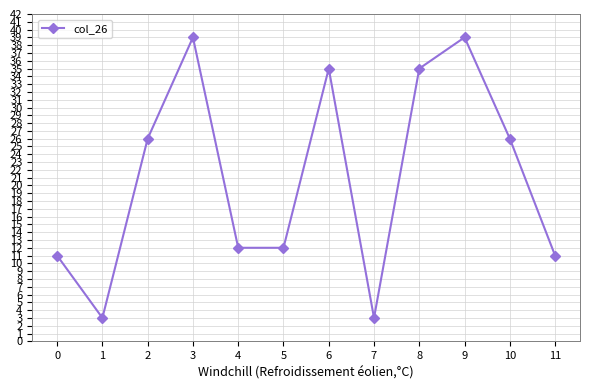

What is the value of the 1st point from the left?

11